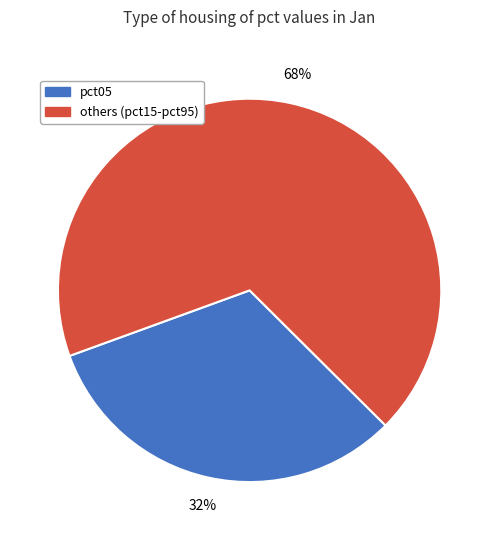

What percentage is the others (pct15-pct95) slice, to the nearest percent?

68%